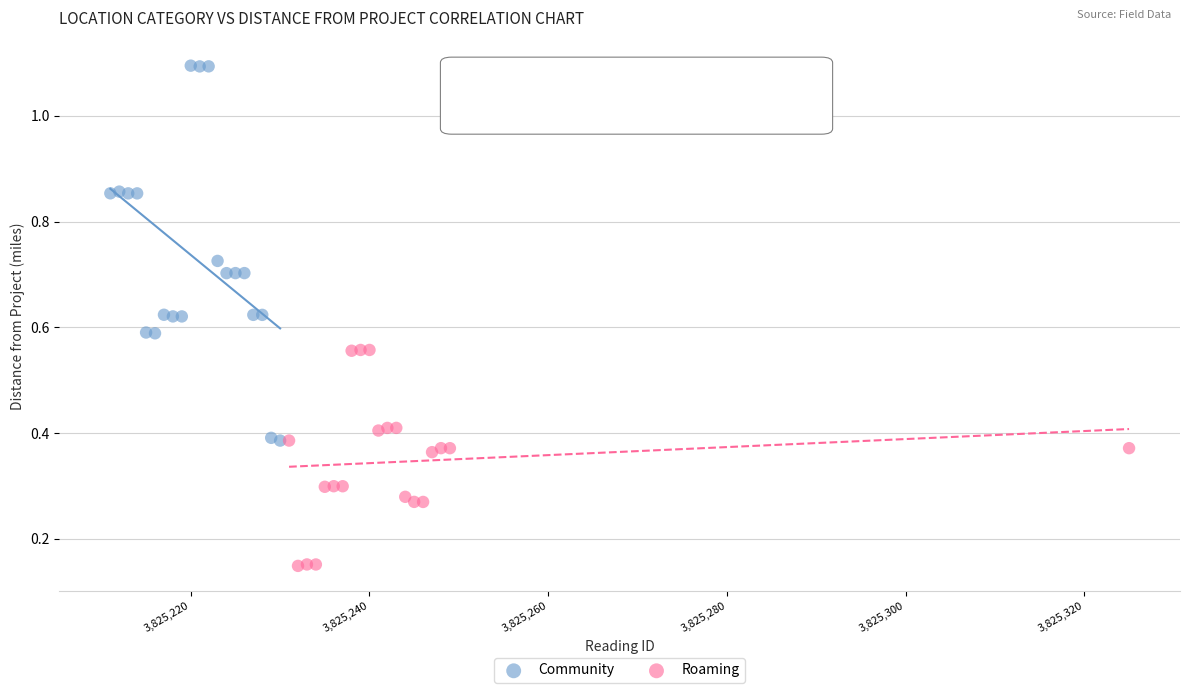

Which series has the largest Y range (max minus min)?

Community